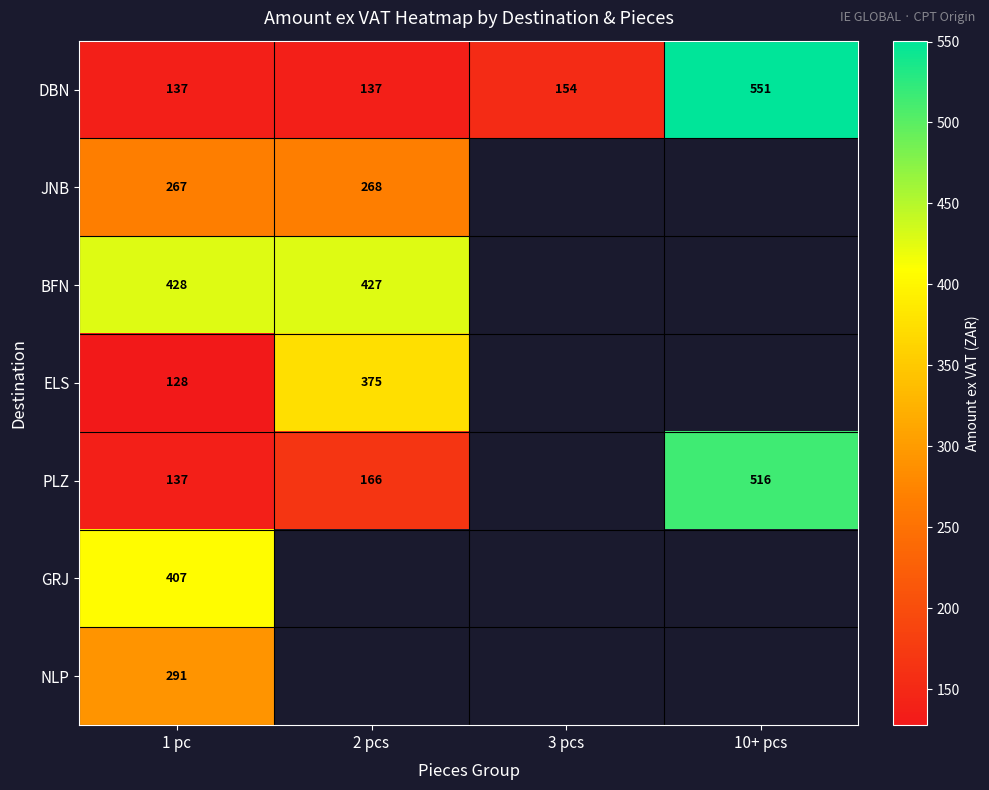

Which series has the largest total across all categories?

DBN